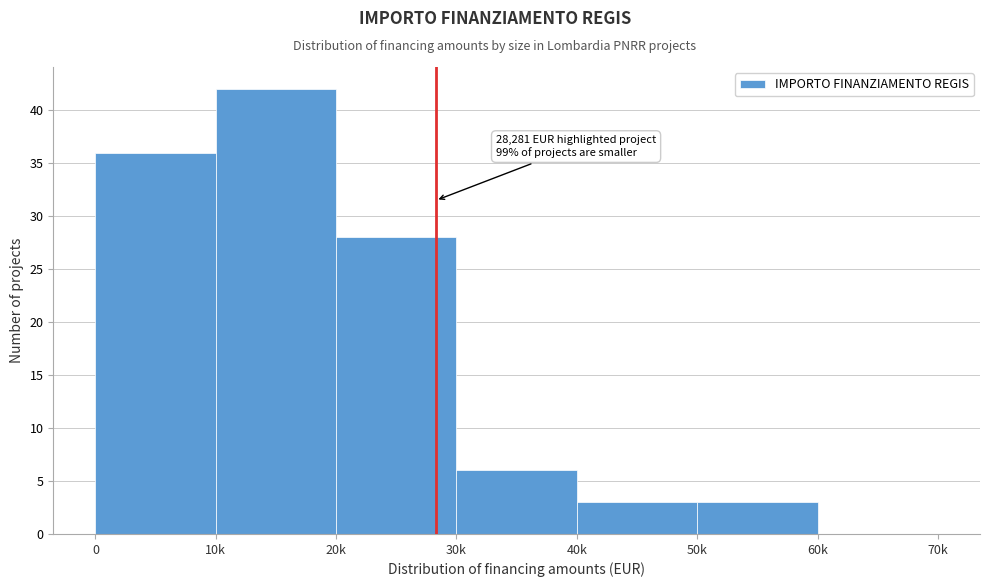

Reading left to right, extract all data points from this chart.

0=36	10k=42	20k=28	30k=6	40k=3	50k=3	60k=0